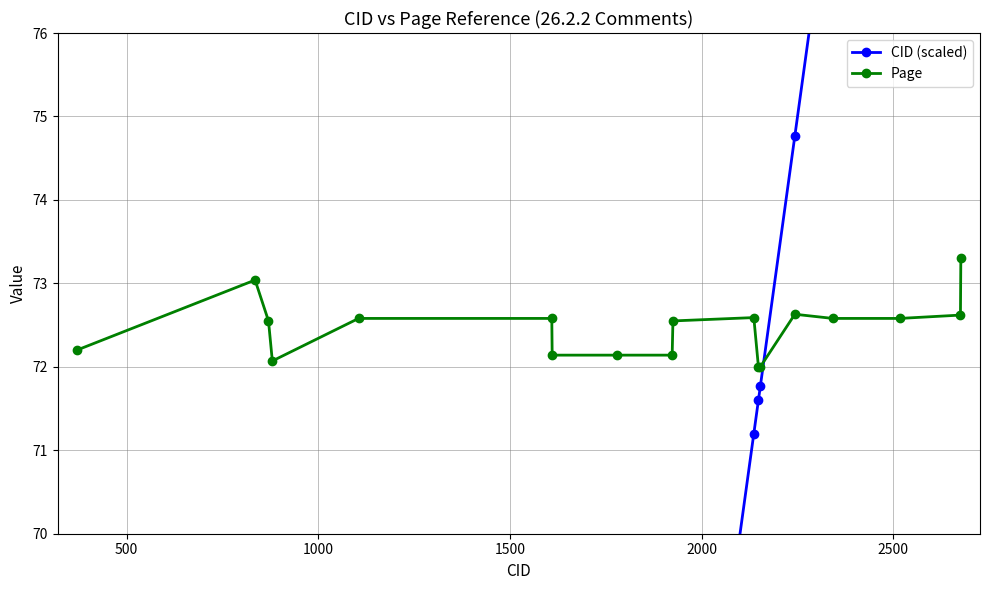

What is the value of the Page point at the 8th from the left?

72.1